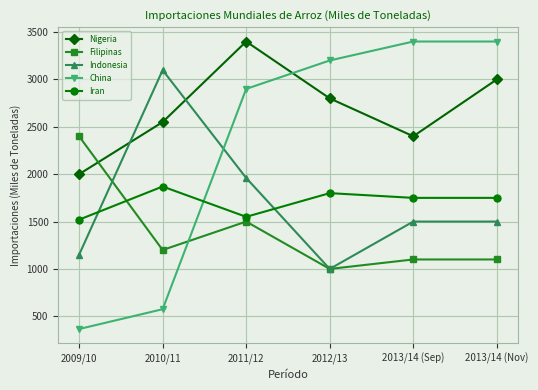

The Filipinas series shows 1500 at 2011/12. True or false?

True